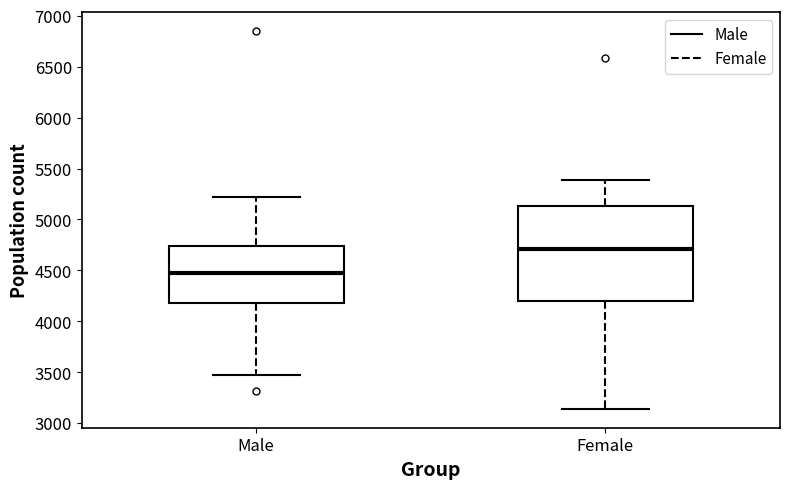

Which box's median line is the highest?

Female